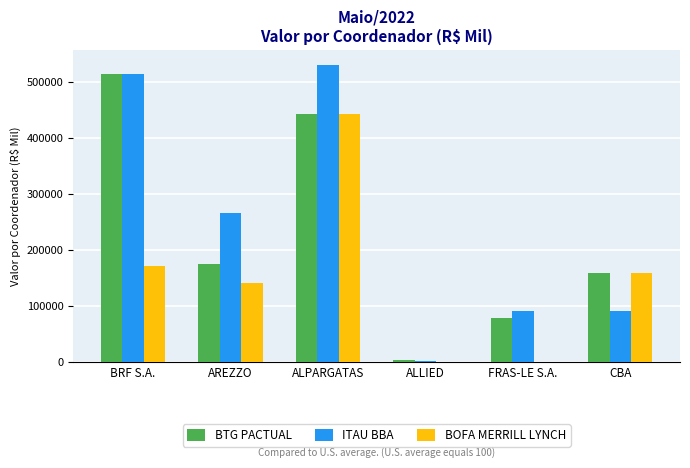

What is the greatest value displayed?

530836.0